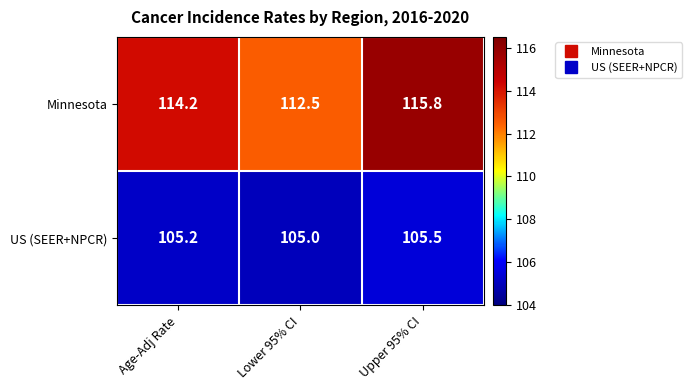

The value of US (SEER+NPCR) at Upper 95% CI is 63.5. True or false?

False